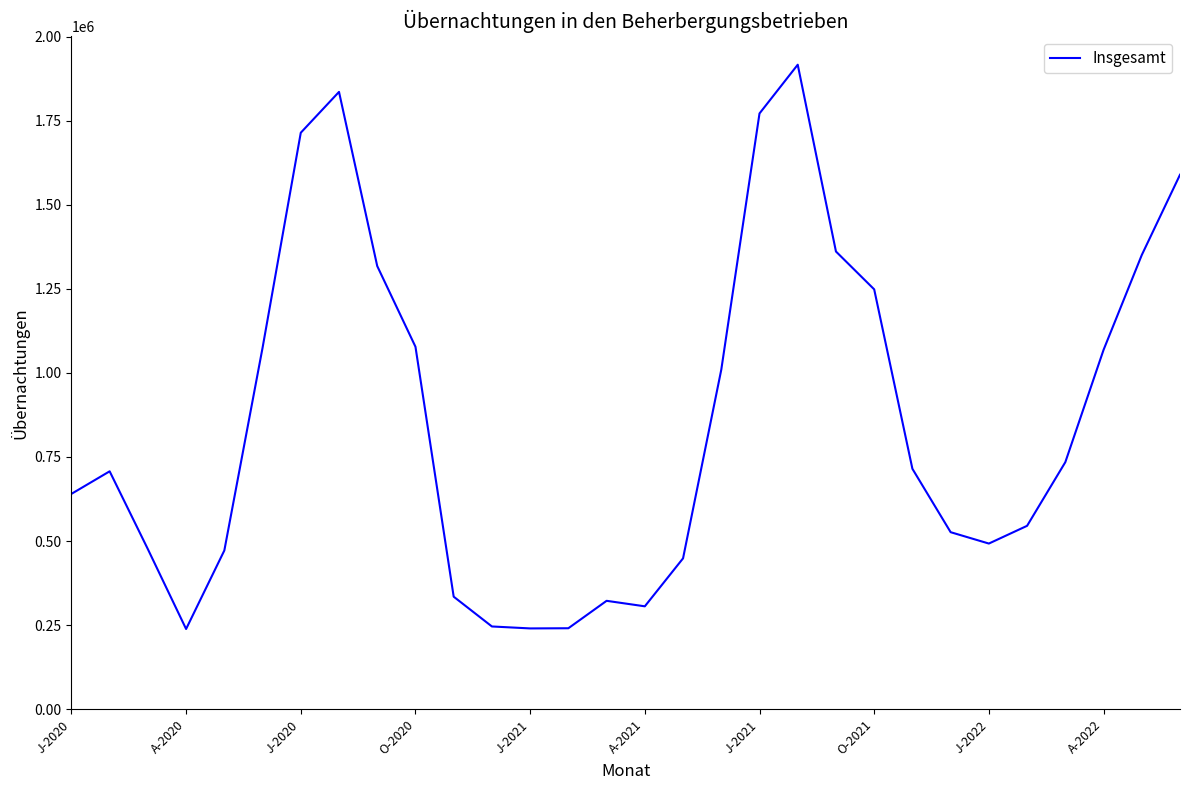

What is the difference between the maximum and minimum values?

1678689